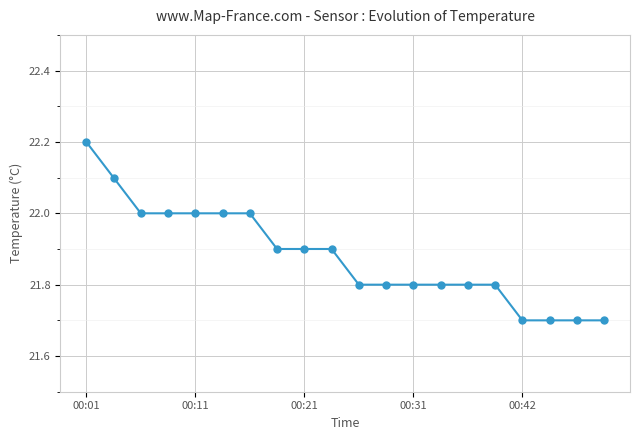

What is the smallest value displayed?

21.7